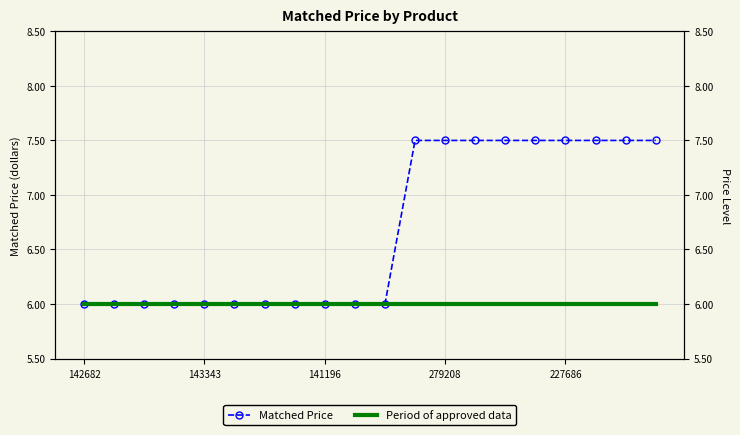

What are all the series names shown in the legend?

Matched Price, Period of approved data